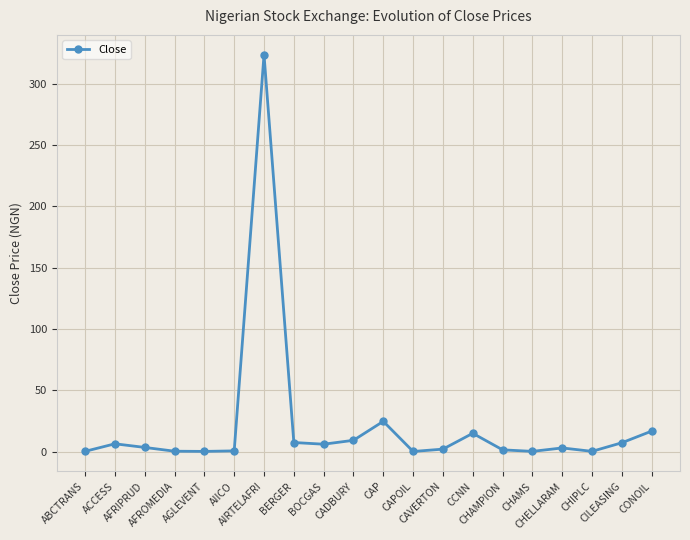

What is the difference between the maximum and minimum values?

323.3